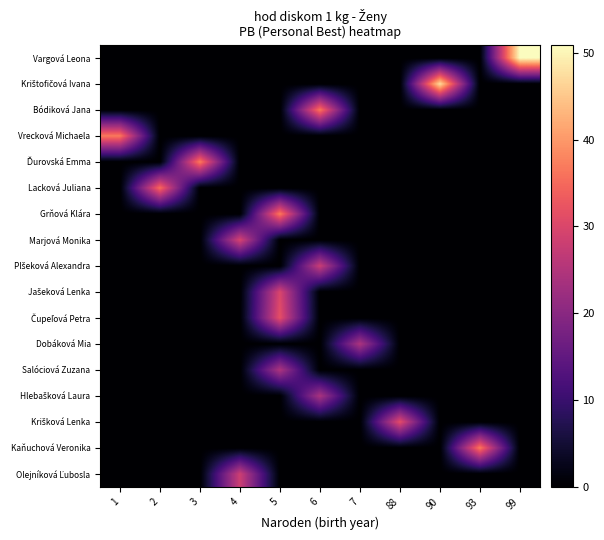

Between 90 and 3, which is larger?

90